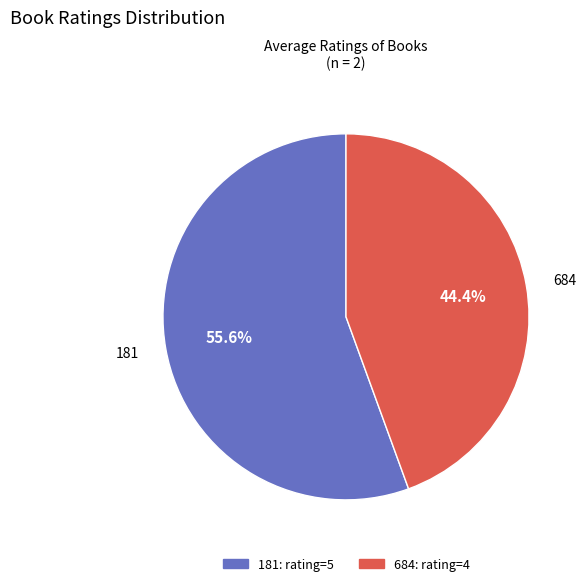

What is the total percentage of 684 and 181?

100.0%